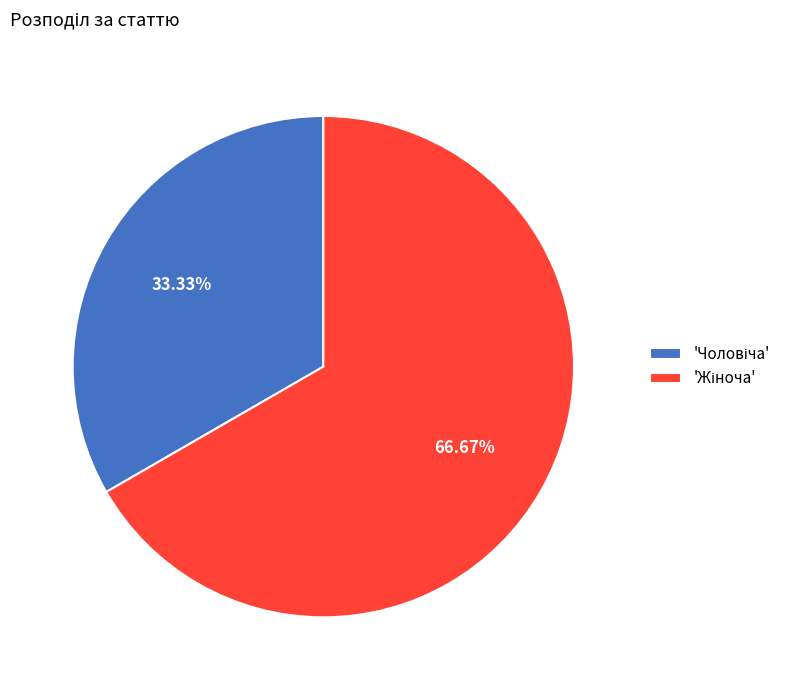

Is there a majority slice in this chart?

Yes